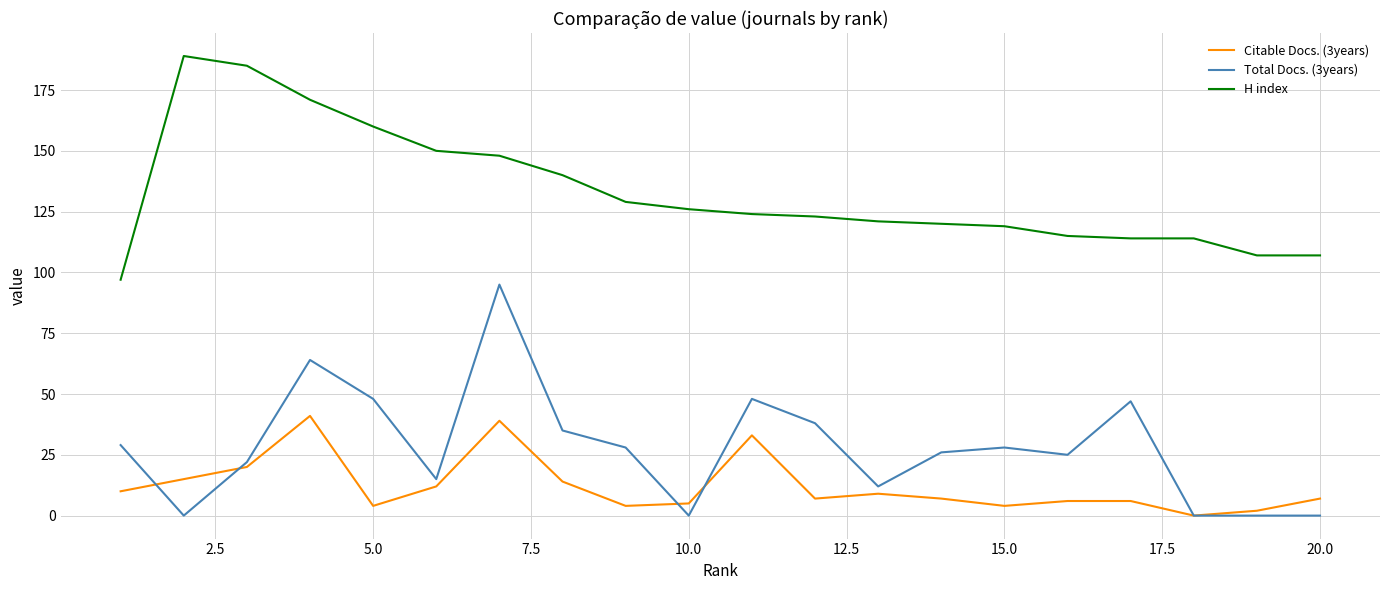

True or false: Total Docs. (3years) and H index cross at least once.

False